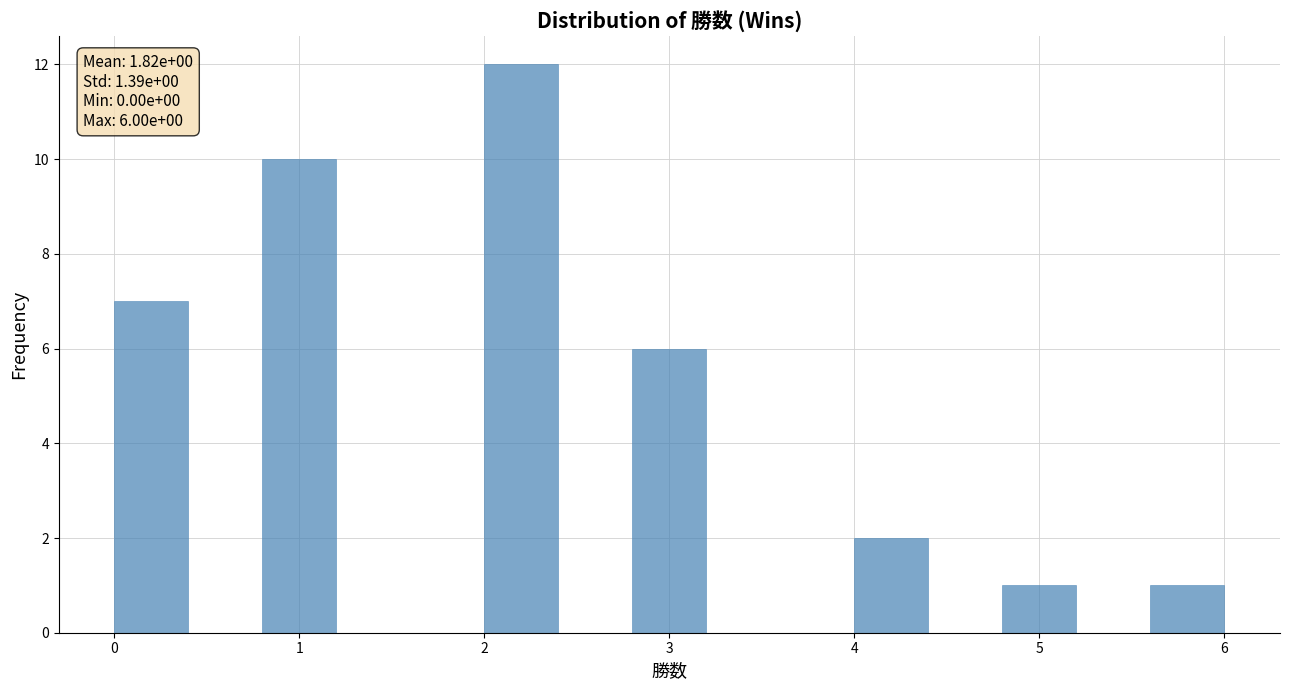

Which range on the x-axis has the tallest bar?

2.0 to 2.4